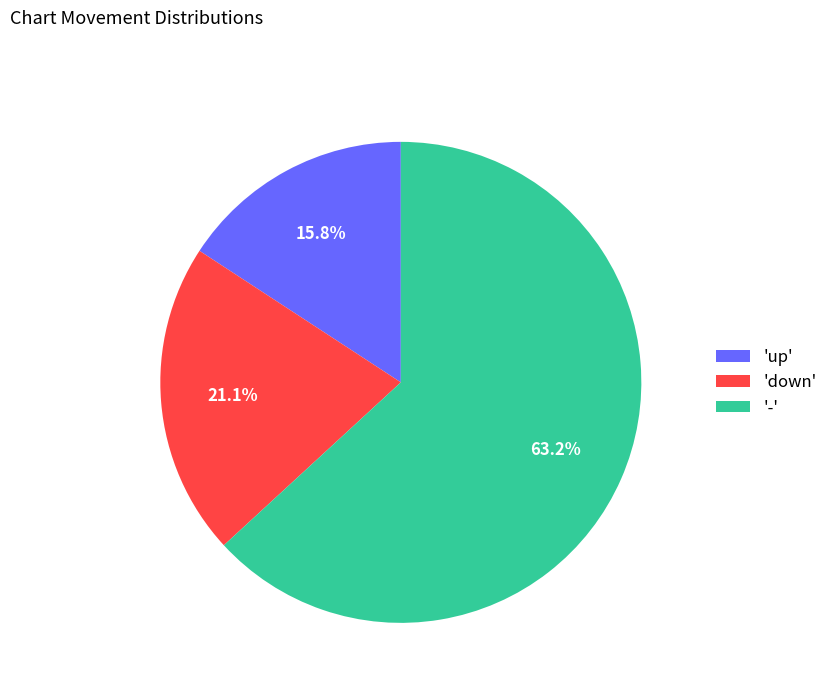

Do '-' and 'up' together represent more than half of the pie?

Yes